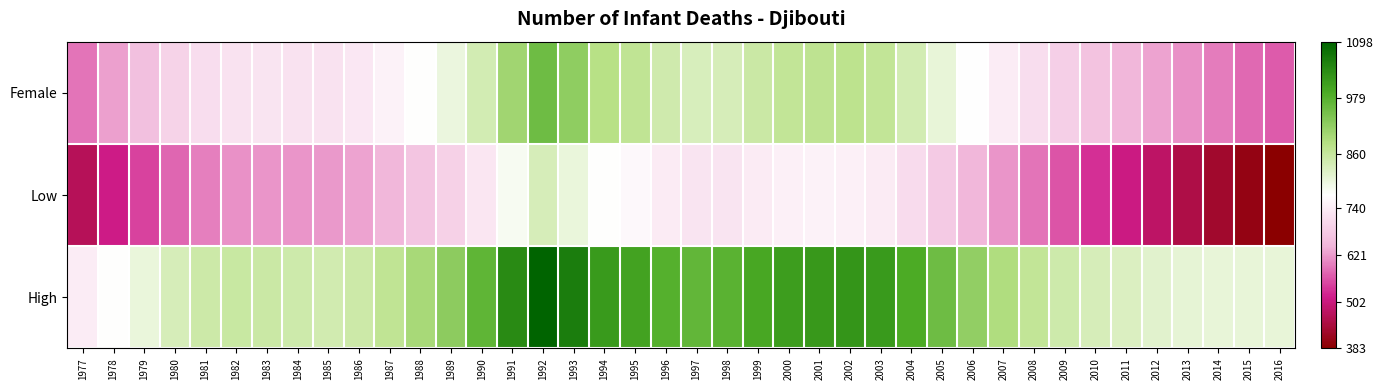

What is the difference between the highest and lowest values at 1997?

243